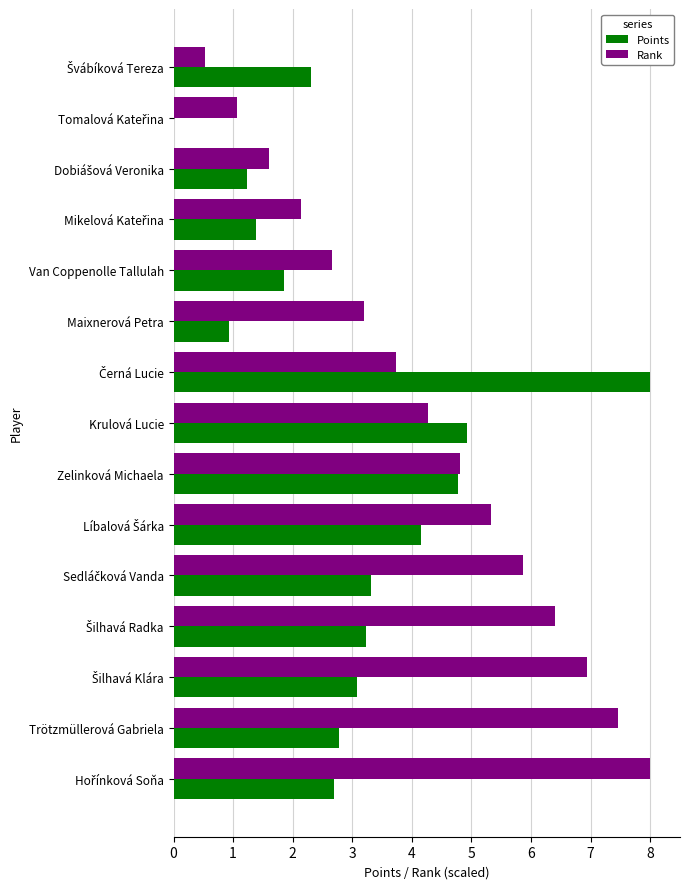

Which series has the largest total across all categories?

Rank